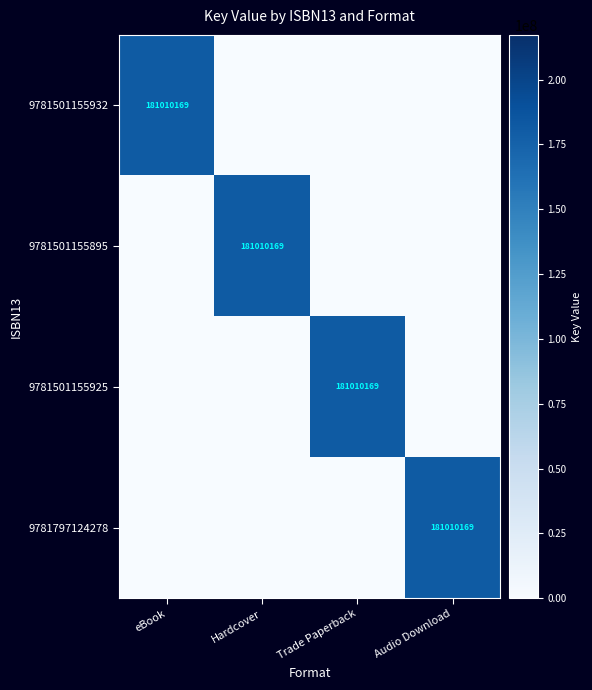

The value of 9781501155932 at eBook is 181010169. True or false?

True